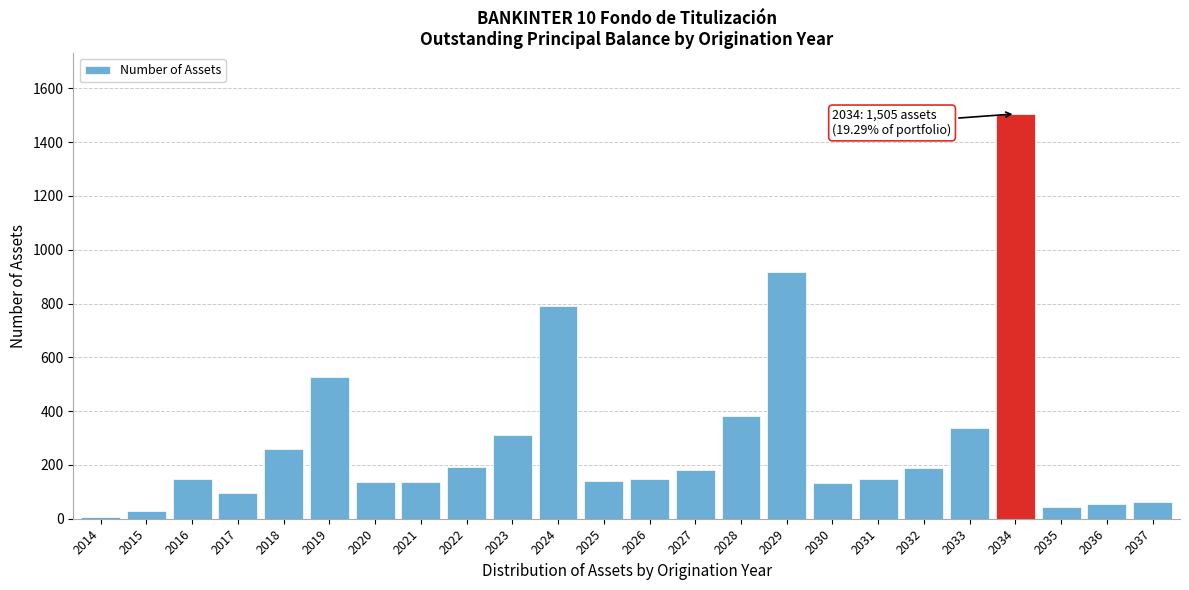

What is the sum of the values at 2032 and 2030?

319